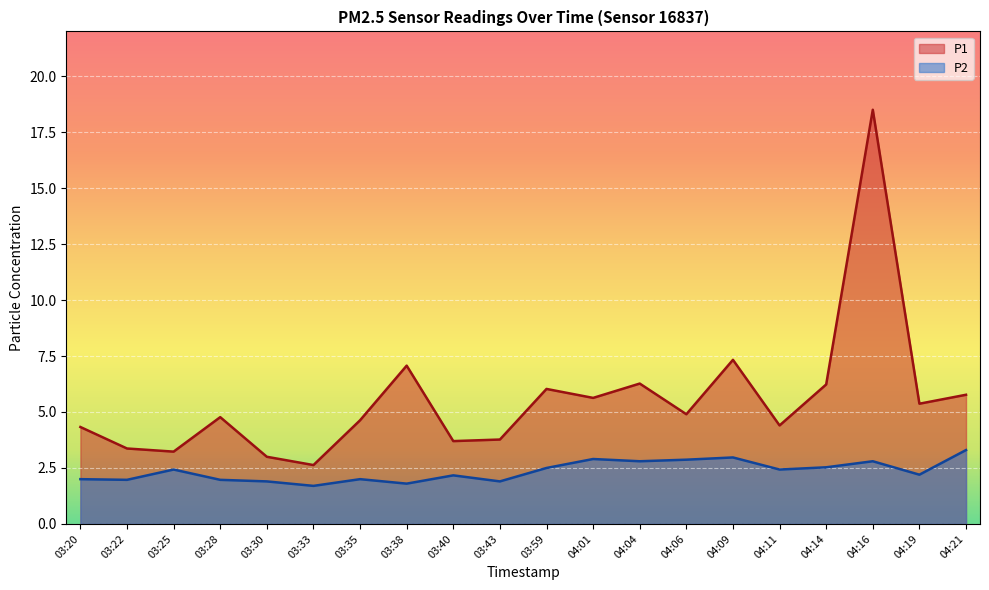

The value of P2 at 03:43 is 1.9. True or false?

True